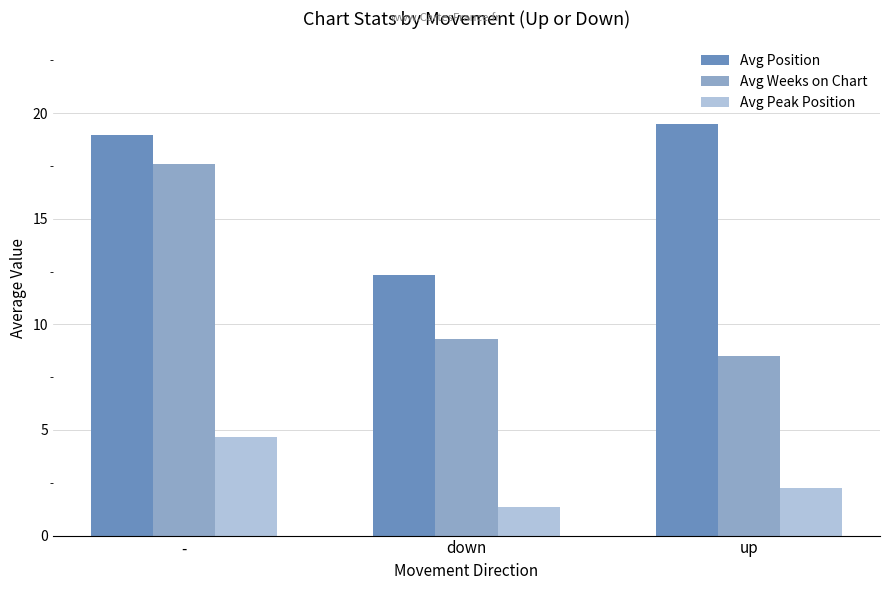

Where does the Avg Weeks on Chart series first go above 9?

-